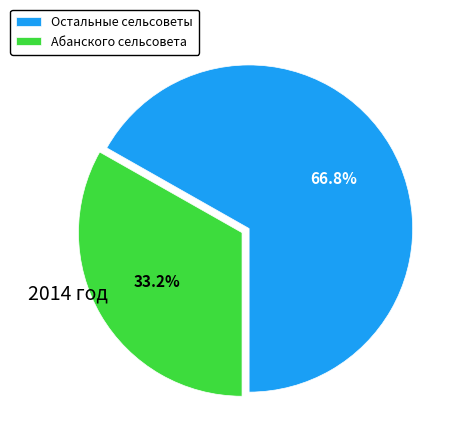

What is the majority slice?

Остальные сельсоветы